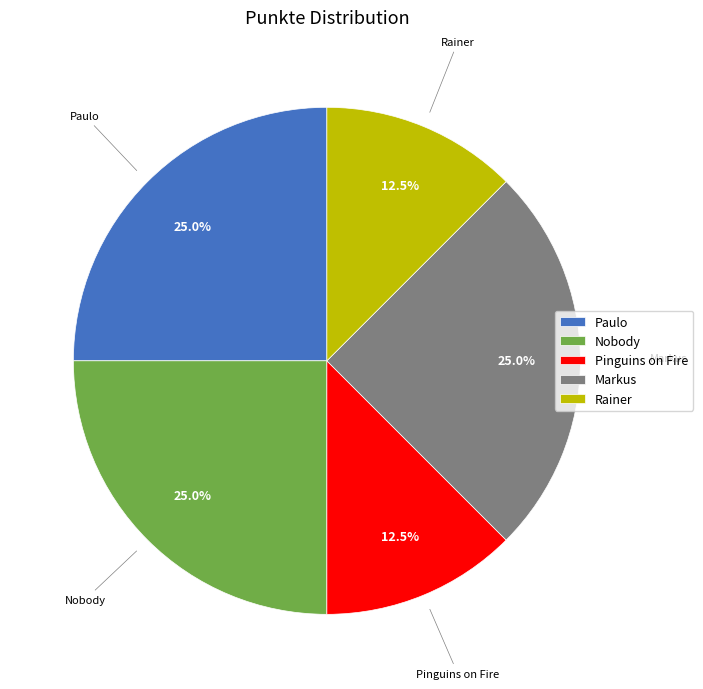

Count the number of slices in the pie.

5